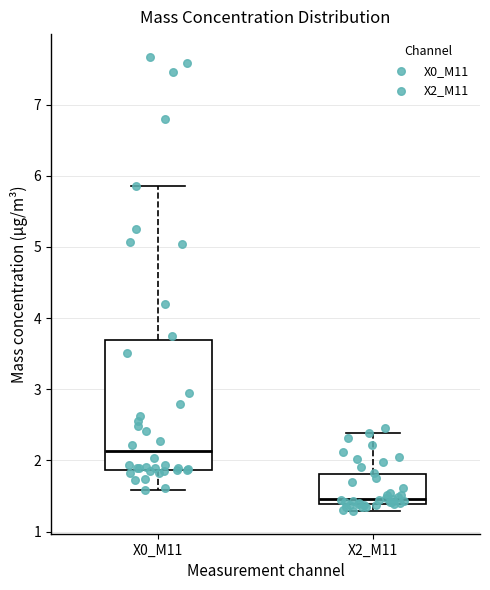

Where does the median line of the box for X2_M11 sit on the y-axis? The values are not printed on the chart, so give them approximately, as read against the axis.

1.5